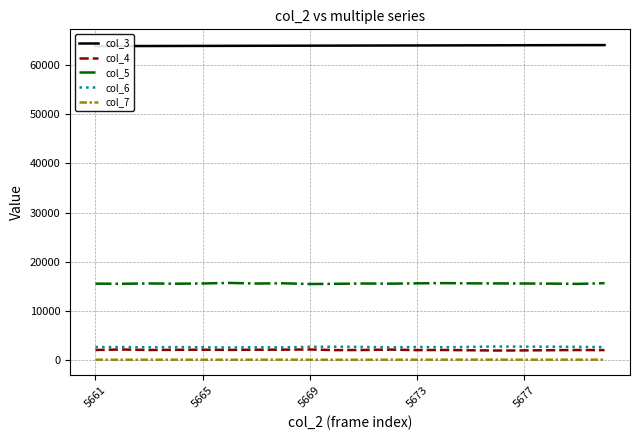

What are all the series names shown in the legend?

col_3, col_4, col_5, col_6, col_7